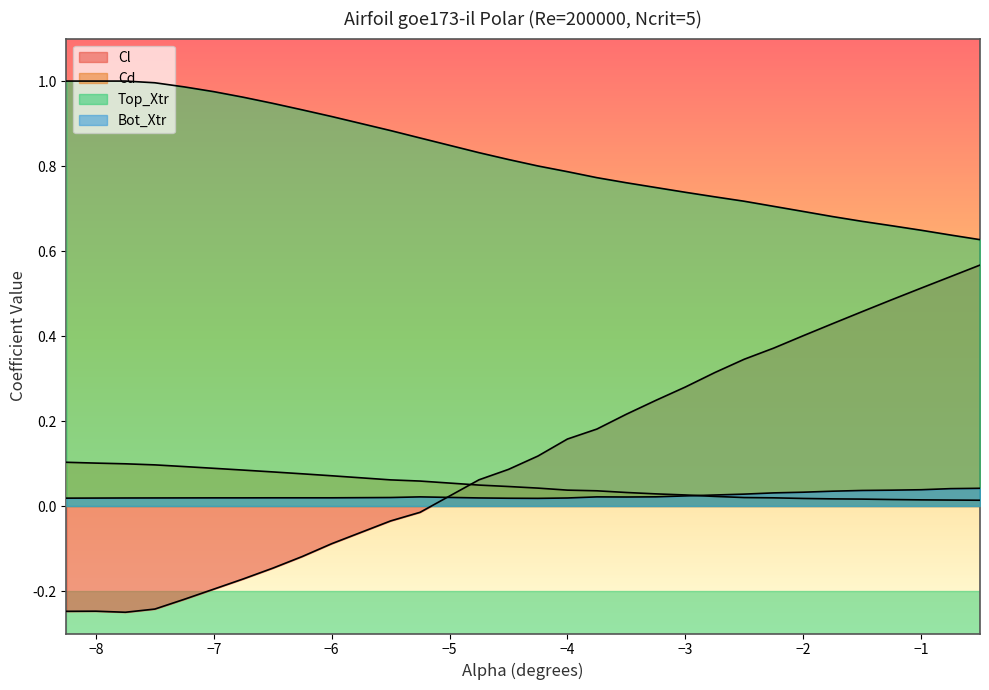

Reading left to right, extract all data points from this chart.

Cl: -0.2	-0.2	-0.2	-0.2	-0.2	-0.2	-0.2	-0.1	-0.1	-0.1	-0.0	-0.0	0.1	0.1	0.1	0.2	0.2	0.2	0.2	0.3	0.3	0.3	0.4	0.4	0.4	0.5	0.5	0.5	0.5	0.6
Cd: 0.1	0.1	0.1	0.1	0.1	0.1	0.1	0.1	0.1	0.1	0.1	0.1	0.0	0.0	0.0	0.0	0.0	0.0	0.0	0.0	0.0	0.0	0.0	0.0	0.0	0.0	0.0	0.0	0.0	0.0
Top_Xtr: 1.0	1.0	1.0	1.0	1.0	1.0	1.0	0.9	0.9	0.9	0.9	0.9	0.8	0.8	0.8	0.8	0.8	0.8	0.7	0.7	0.7	0.7	0.7	0.7	0.7	0.7	0.7	0.6	0.6	0.6
Bot_Xtr: 0.0	0.0	0.0	0.0	0.0	0.0	0.0	0.0	0.0	0.0	0.0	0.0	0.0	0.0	0.0	0.0	0.0	0.0	0.0	0.0	0.0	0.0	0.0	0.0	0.0	0.0	0.0	0.0	0.0	0.0